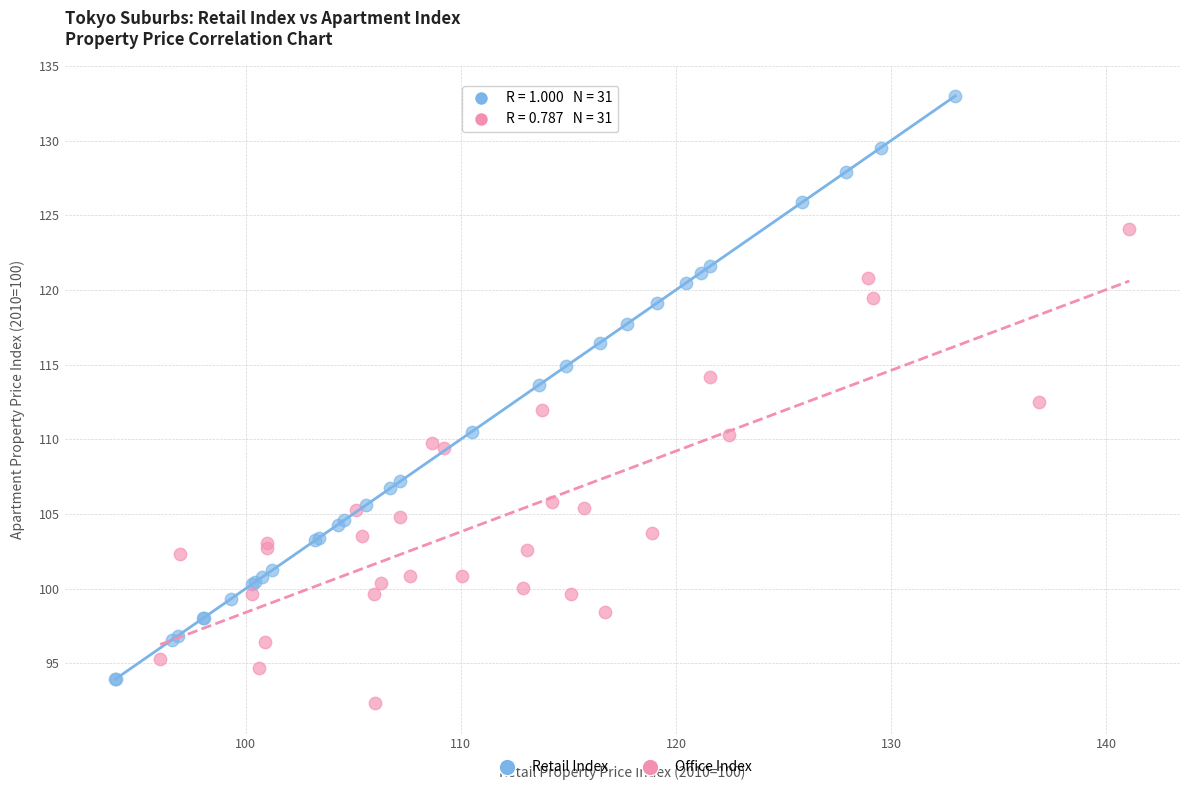

Which series reaches the maximum Y coordinate?

Retail Index